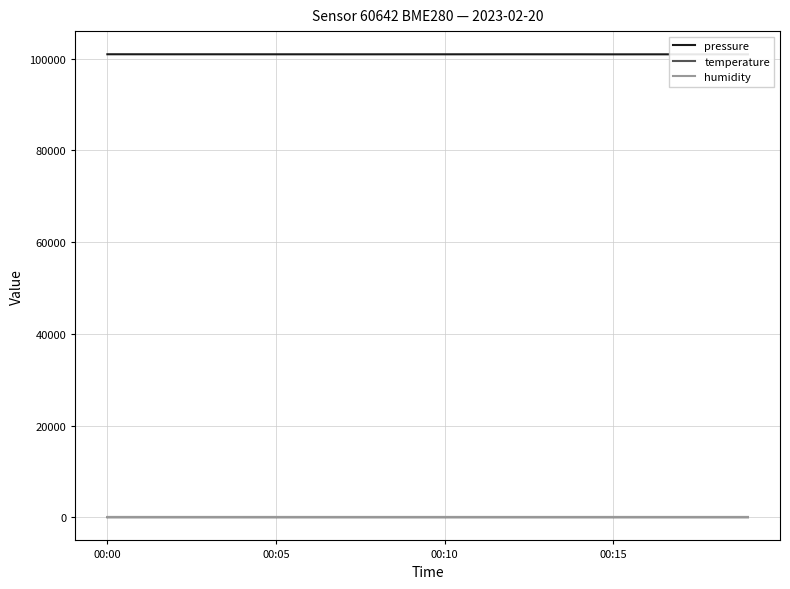

How many categories are shown in the chart?

20